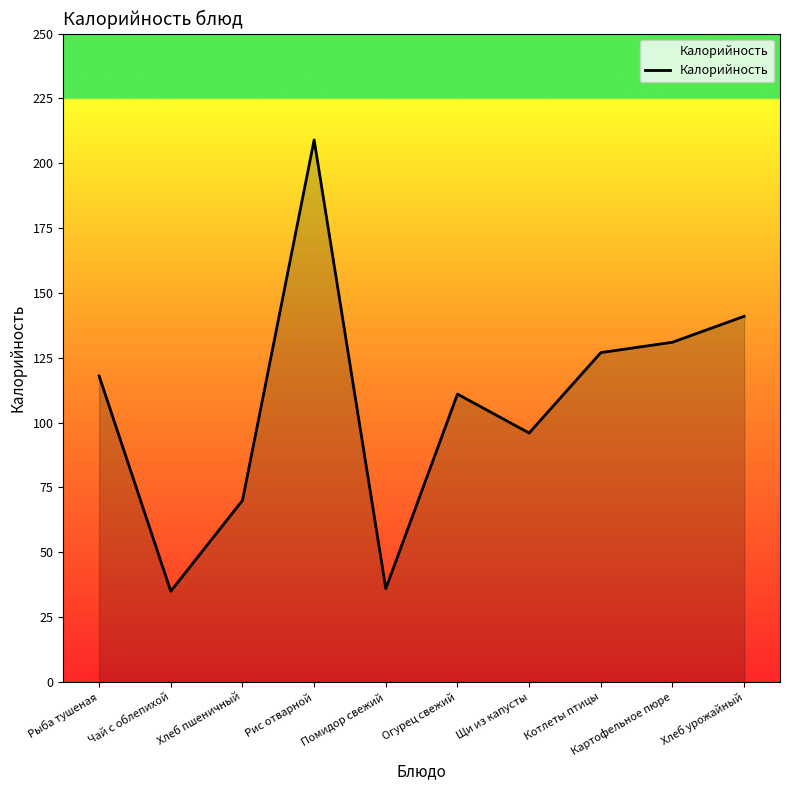

Does the chart display data point markers on the line(s)?

No